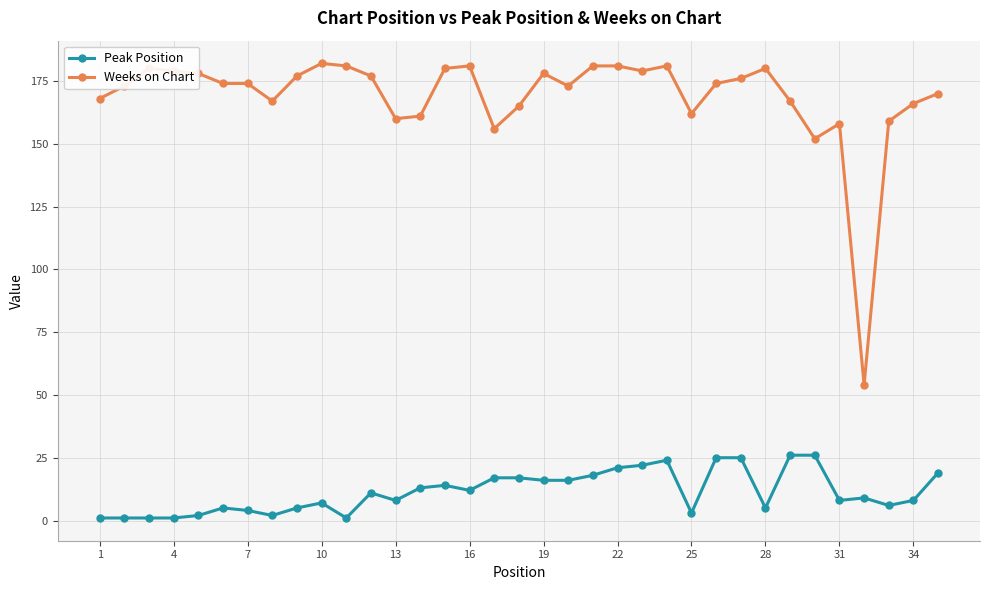

Which series has the largest total across all categories?

Weeks on Chart